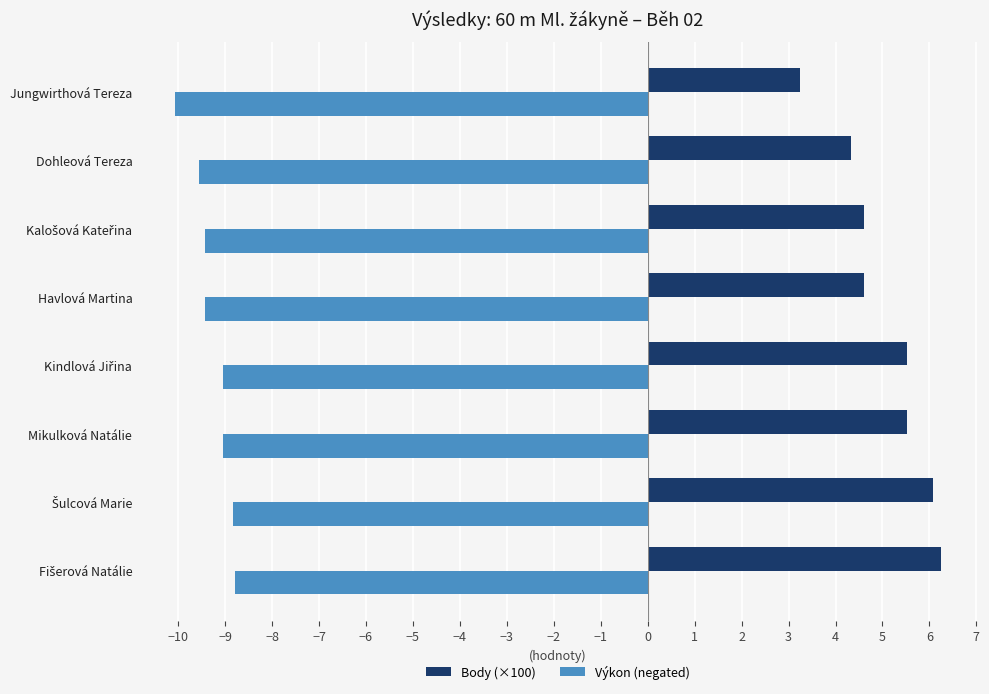

The value of Výkon (negated) at Mikulková Natálie is -6.3. True or false?

False